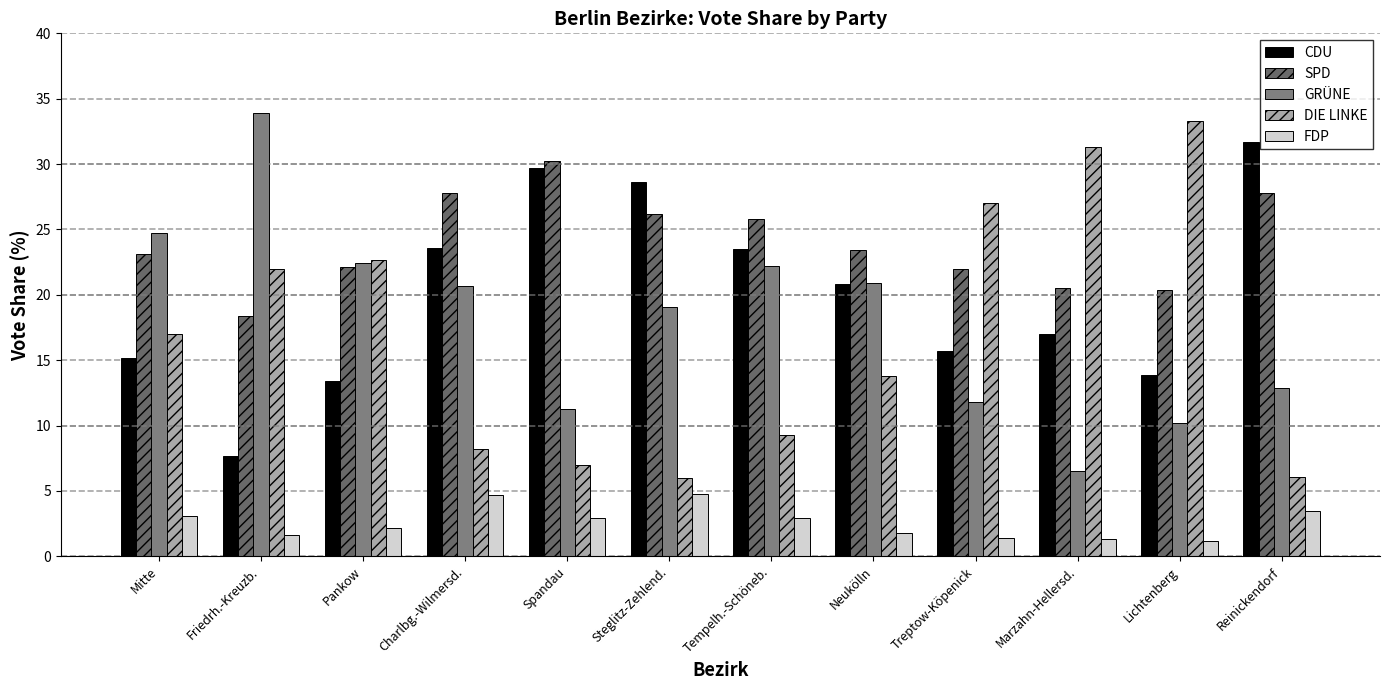

Between Spandau and Marzahn-Hellersd., which series saw the biggest shift?

DIE LINKE